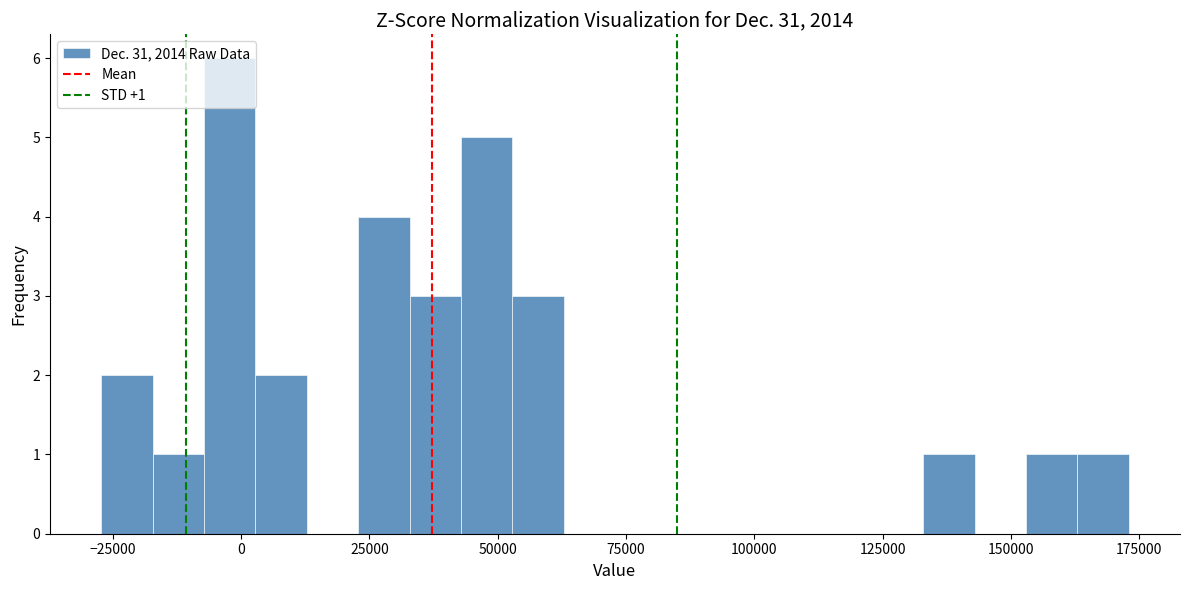

Read against the x-axis, roughly where is the centre of the tallest bar?

0